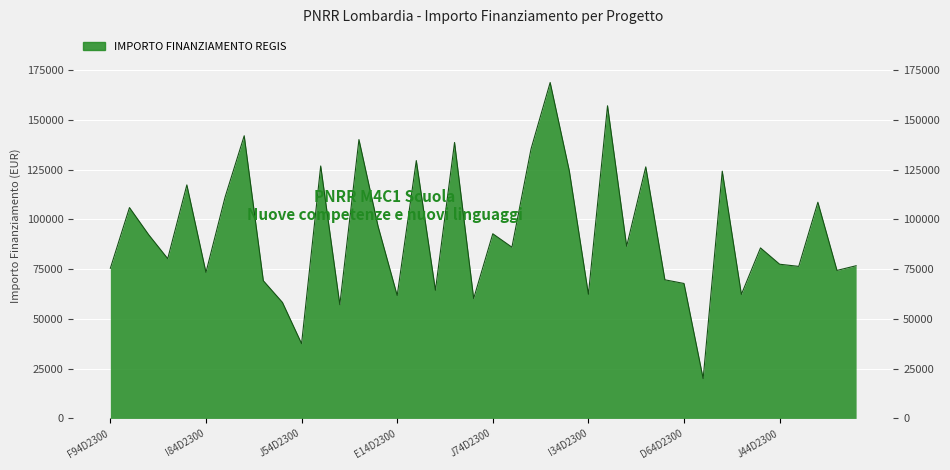

How many data points does each series have?

40